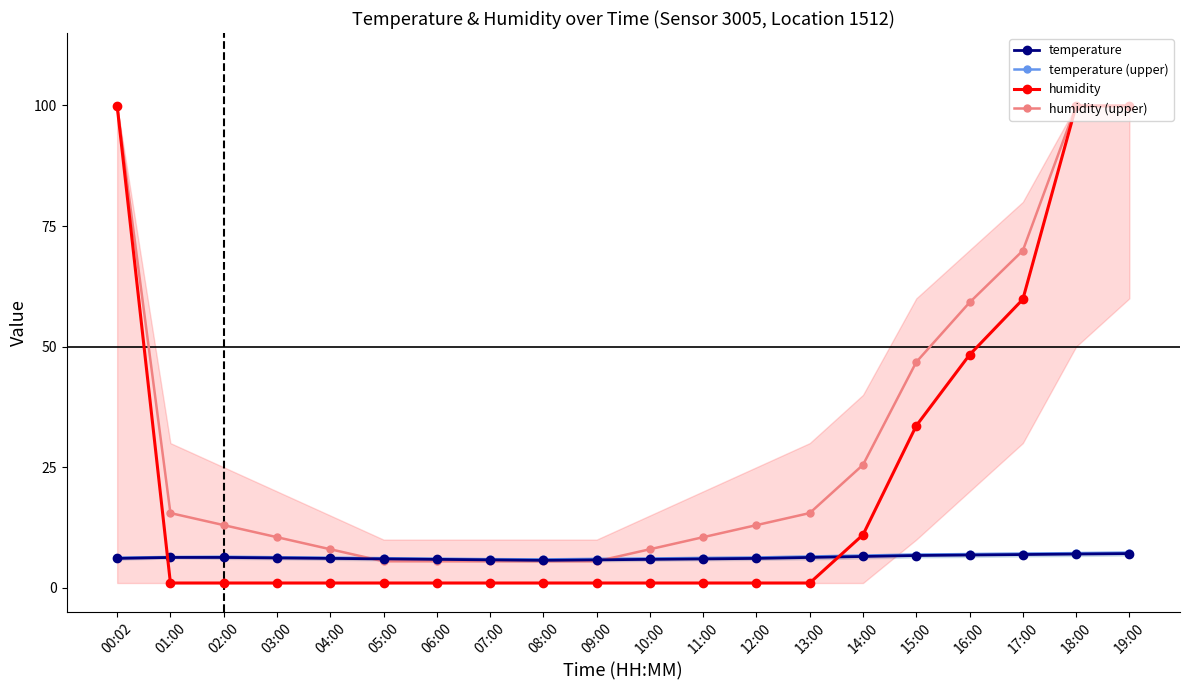

List the labels in order of temperature (upper) value, largest first.

19:00, 18:00, 17:00, 16:00, 15:00, 14:00, 13:00, 02:00, 01:00, 03:00, 12:00, 00:02, 04:00, 11:00, 05:00, 10:00, 06:00, 09:00, 07:00, 08:00